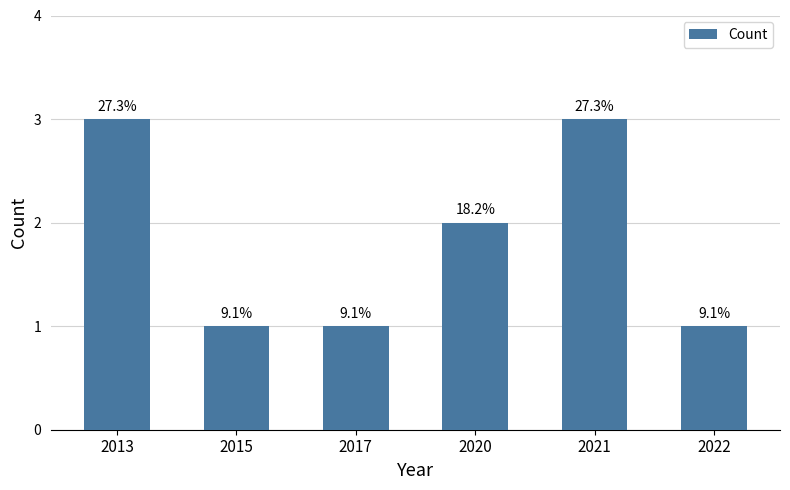

Are the bars grouped side by side (vs. stacked)?

No